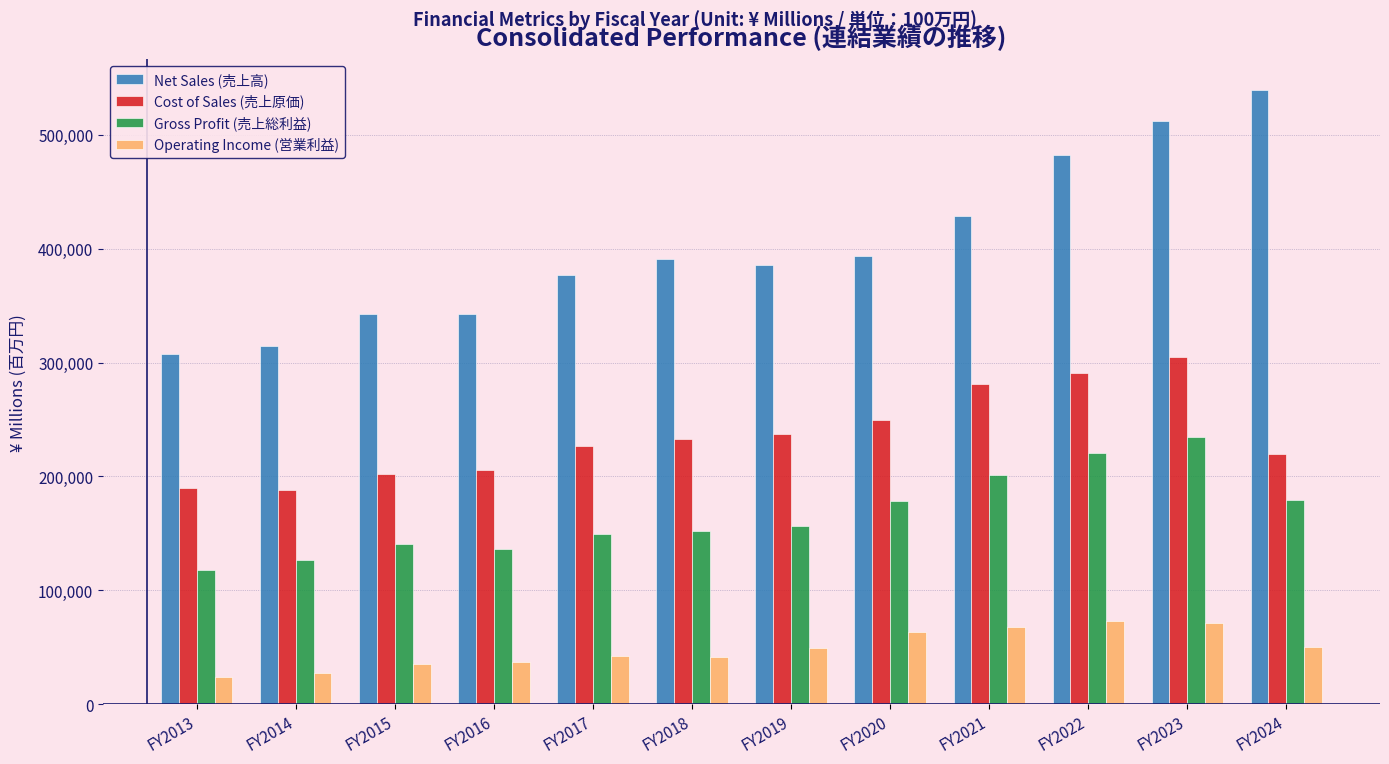

The value of Operating Income (営業利益) at FY2015 is 60134. True or false?

False